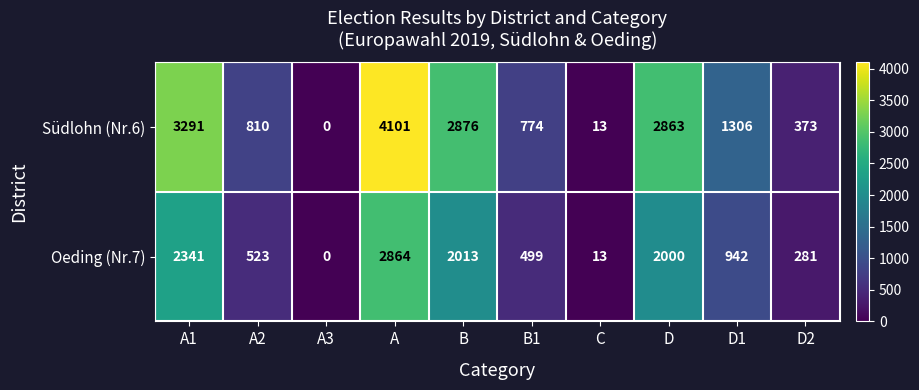

How many positive values does the Oeding (Nr.7) series have?

9